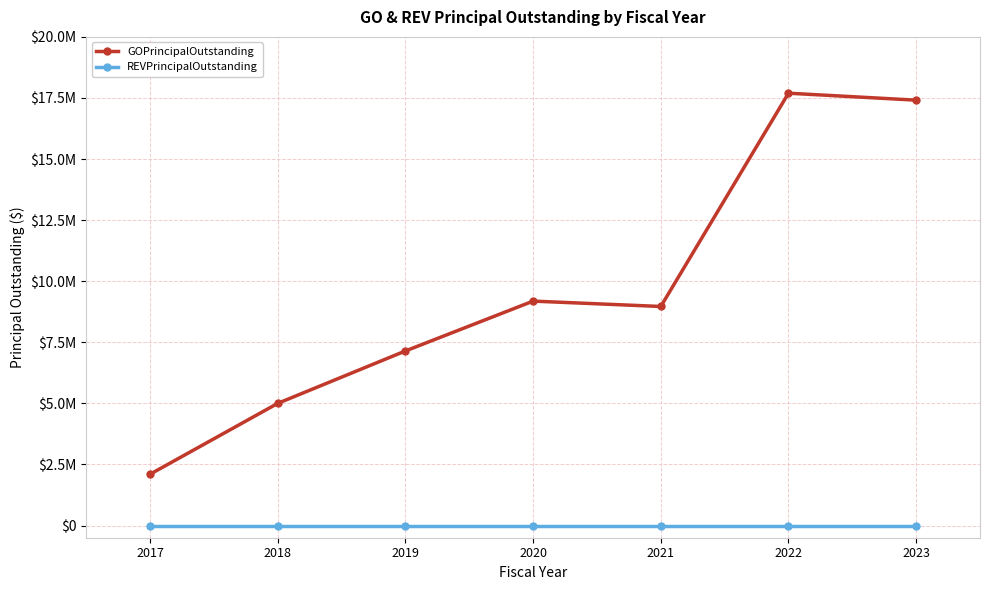

Where does the GOPrincipalOutstanding series first go above 8965000?

2020